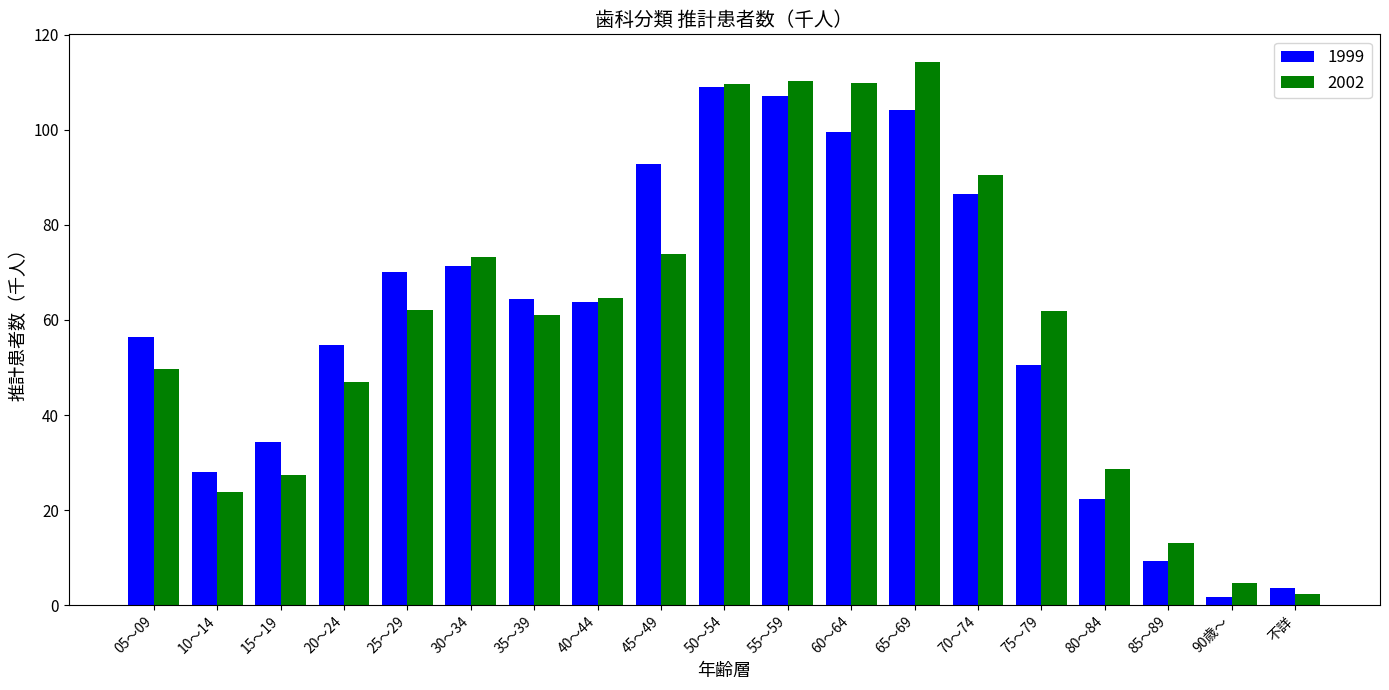

List the series in order of their peak value, highest first.

2002, 1999